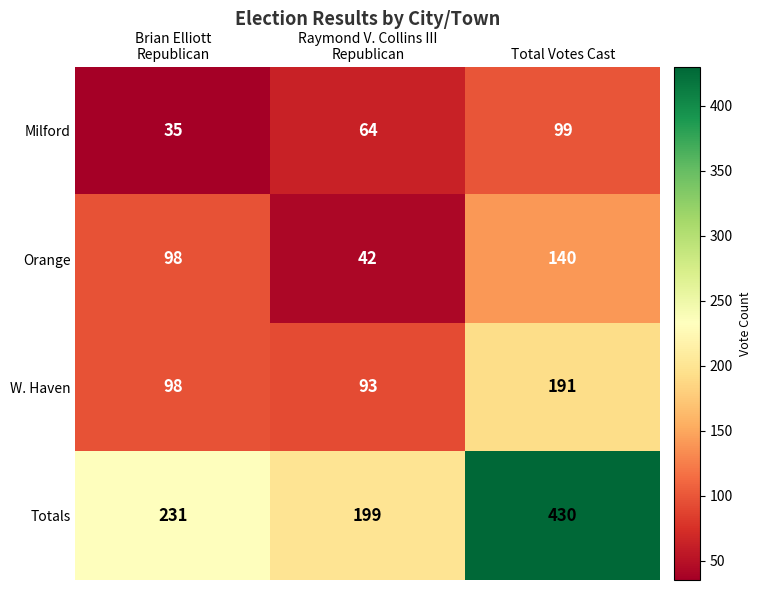

What is the greatest value displayed?

430